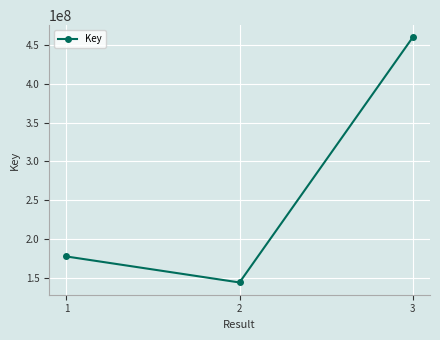

How many categories are shown in the chart?

3